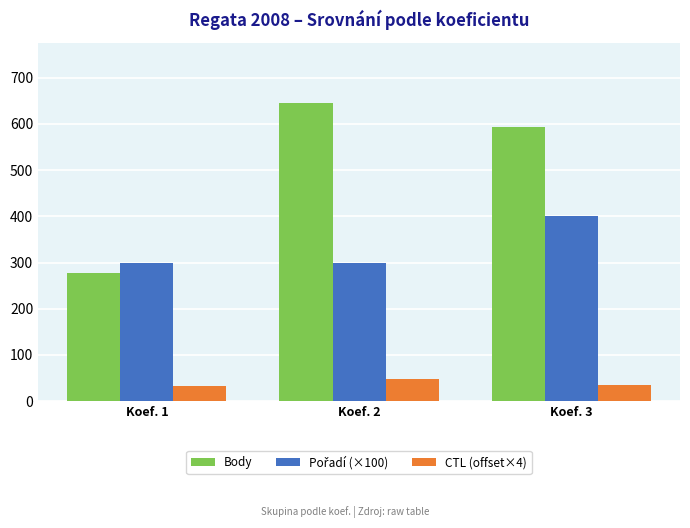

What is the value of the Body bar at the 3rd from the left?

594